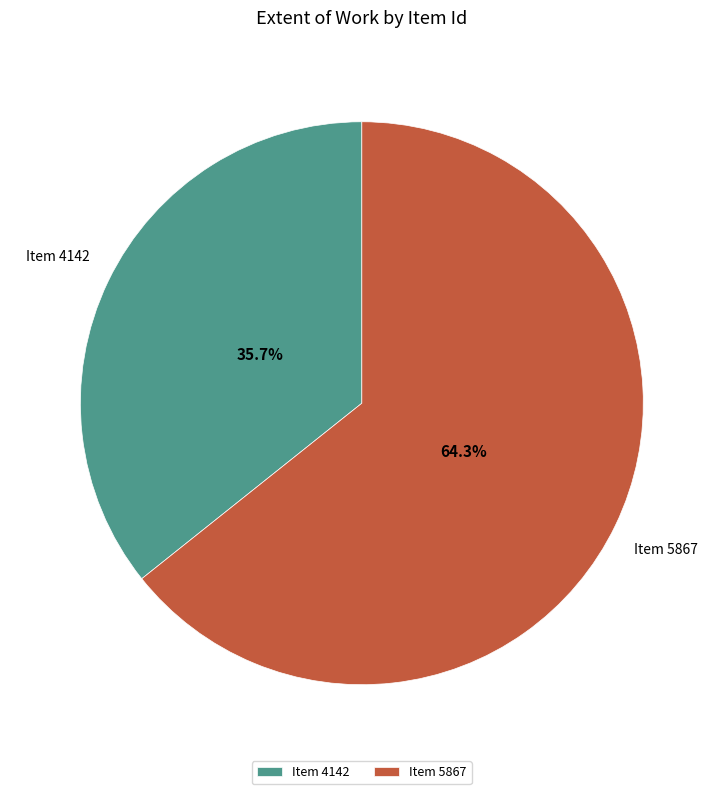

Rank the categories by value from highest to lowest.

Item 5867, Item 4142